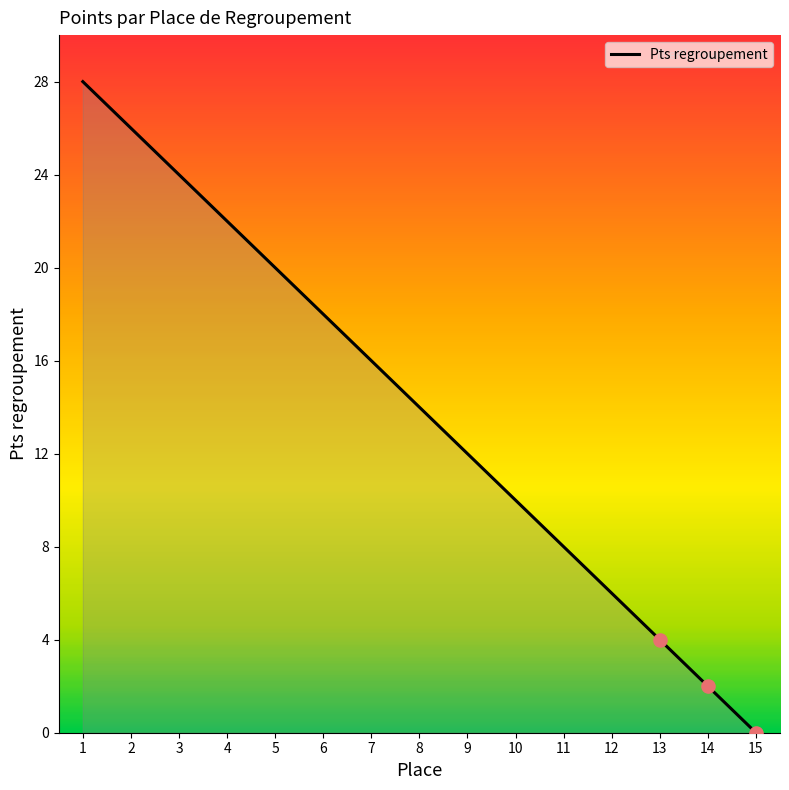

Which has a higher value, 14 or 11?

11